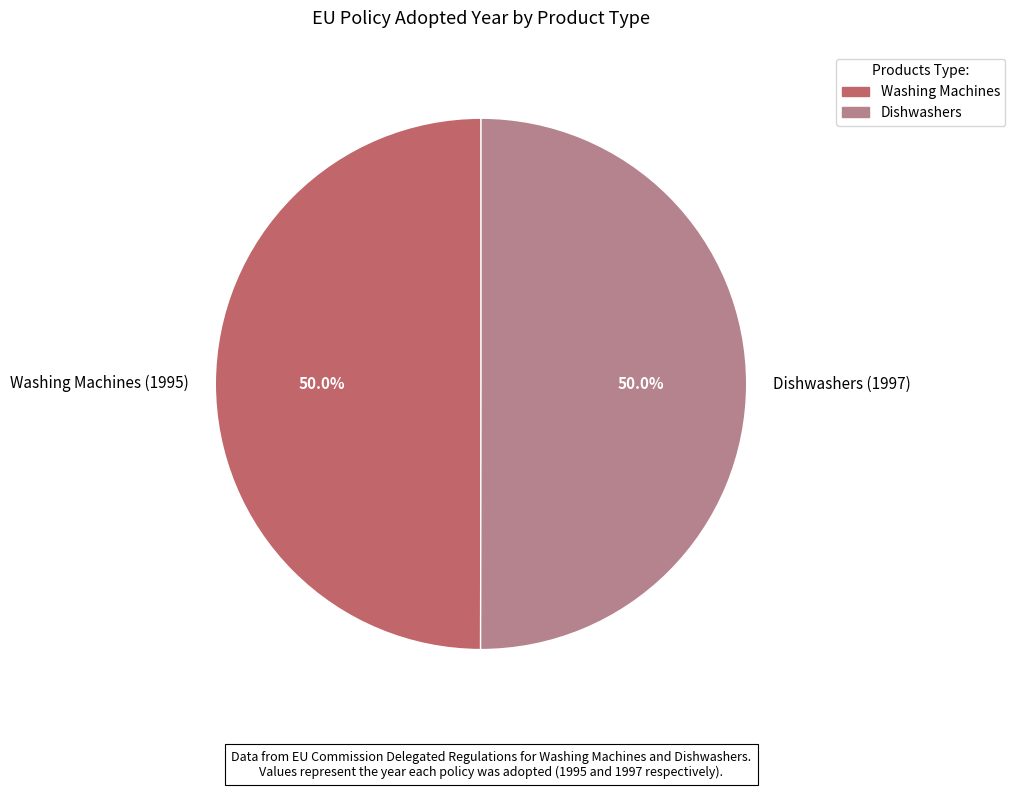

What percentage is NOT represented by Washing Machines (1995)?

50.0%